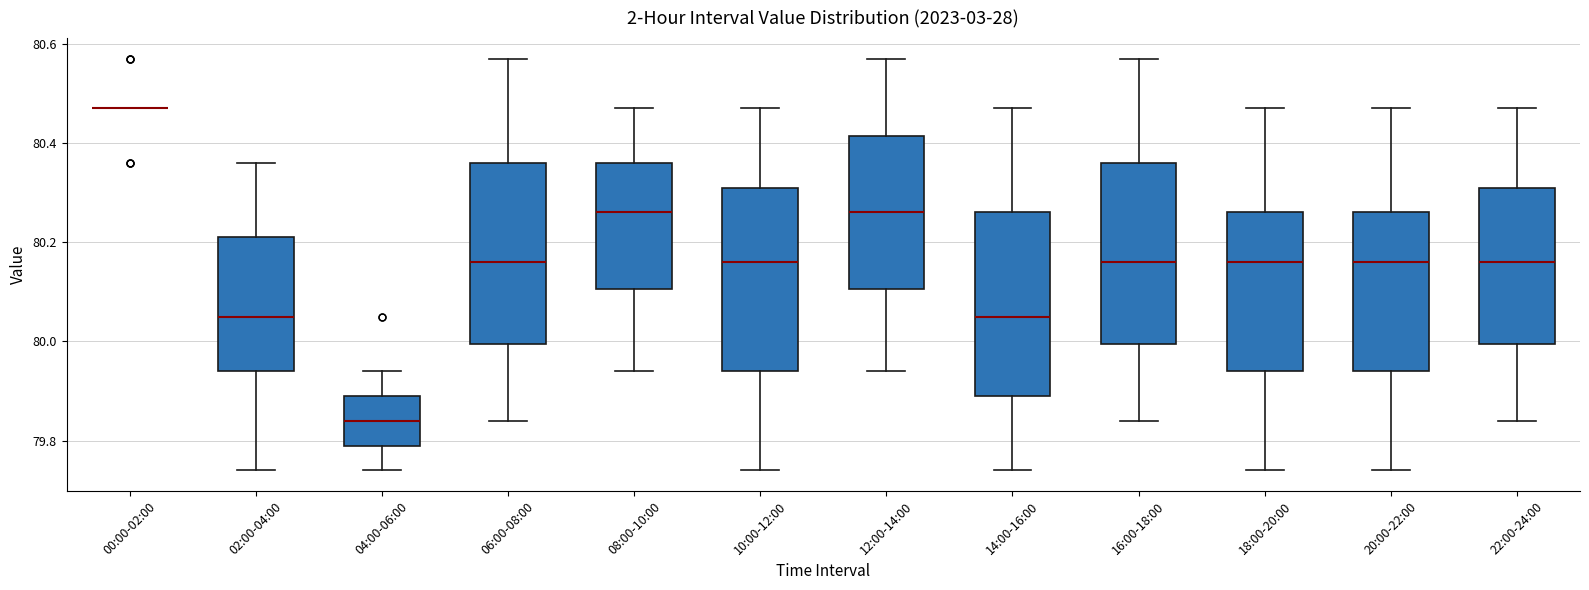

Where does the upper whisker of the box for 20:00-22:00 end on the y-axis? The values are not printed on the chart, so give them approximately, as read against the axis.

80.48